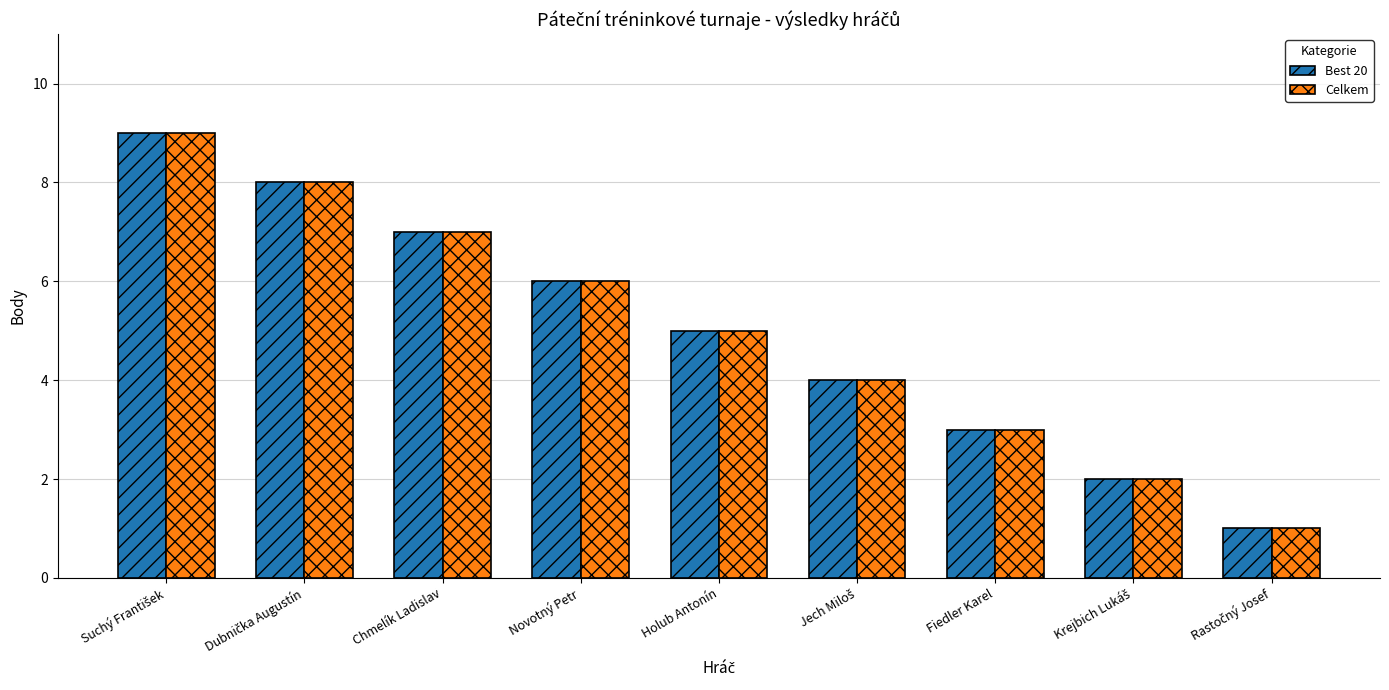

The Celkem series shows 2 at Fiedler Karel. True or false?

False